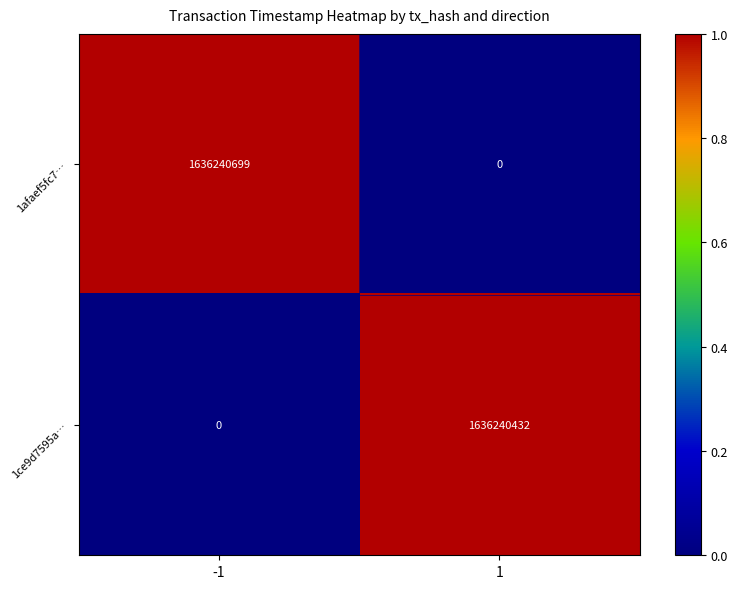

Count the number of data series in this chart.

2